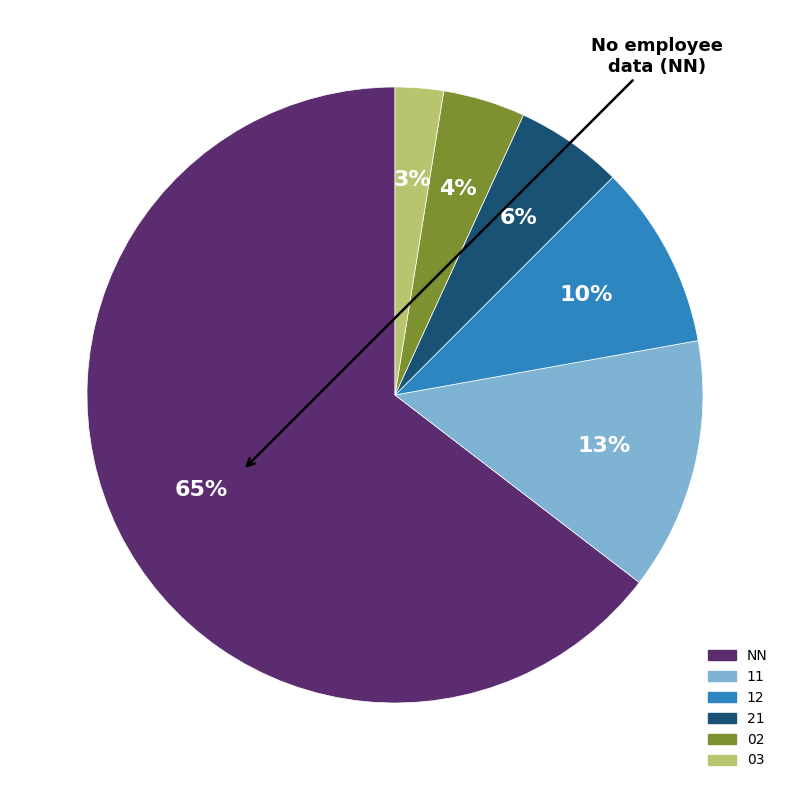

Which has a higher value, 21 or 03?

21